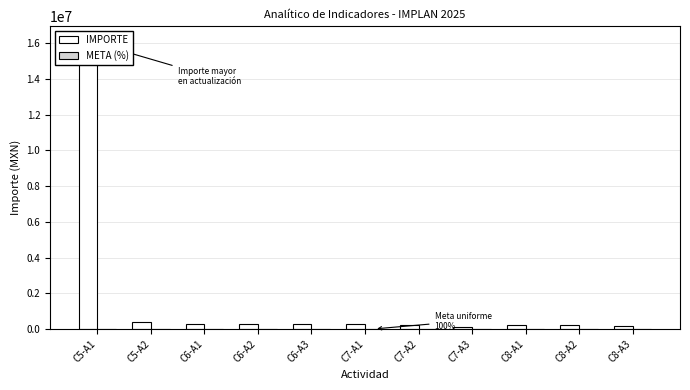

How many distinct data groups are displayed?

2